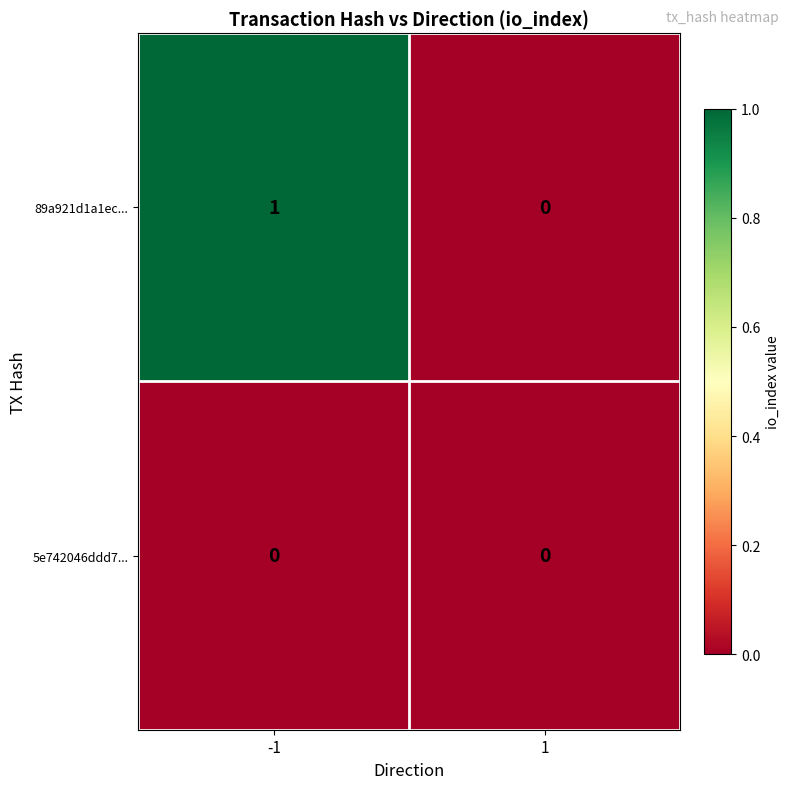

Reading right to left, list all the values displayed in this chart.

89a921d1a1ec...: 0	1
5e742046ddd7...: 0	0